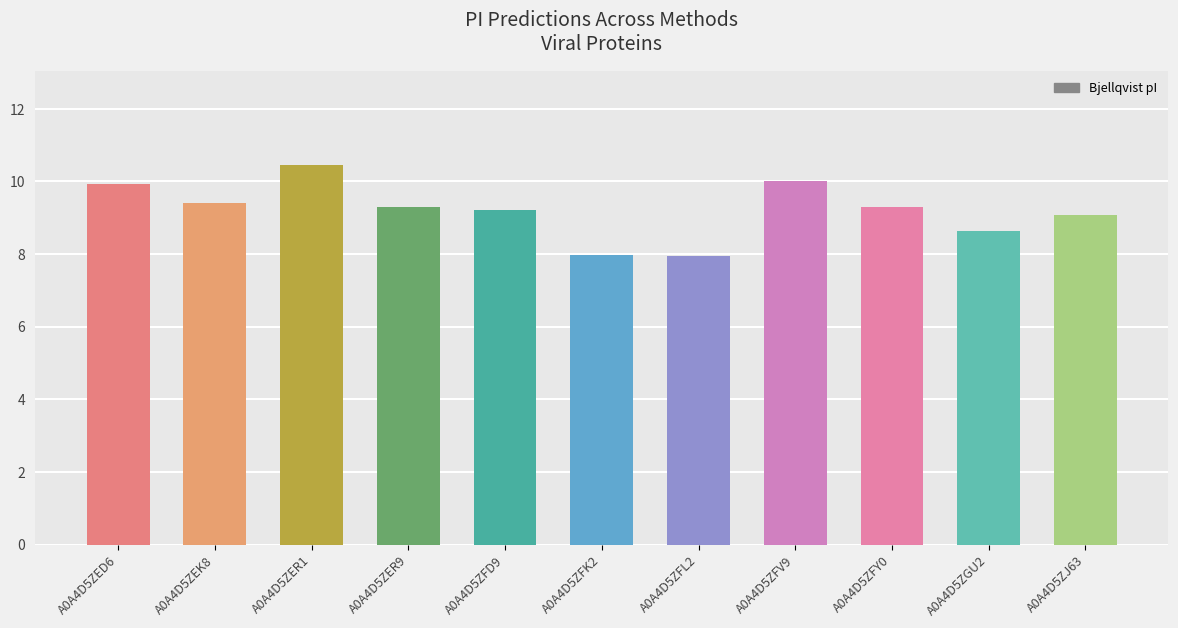

Which series changed the most between A0A4D5ZFK2 and A0A4D5ZGU2?

Bjellqvist